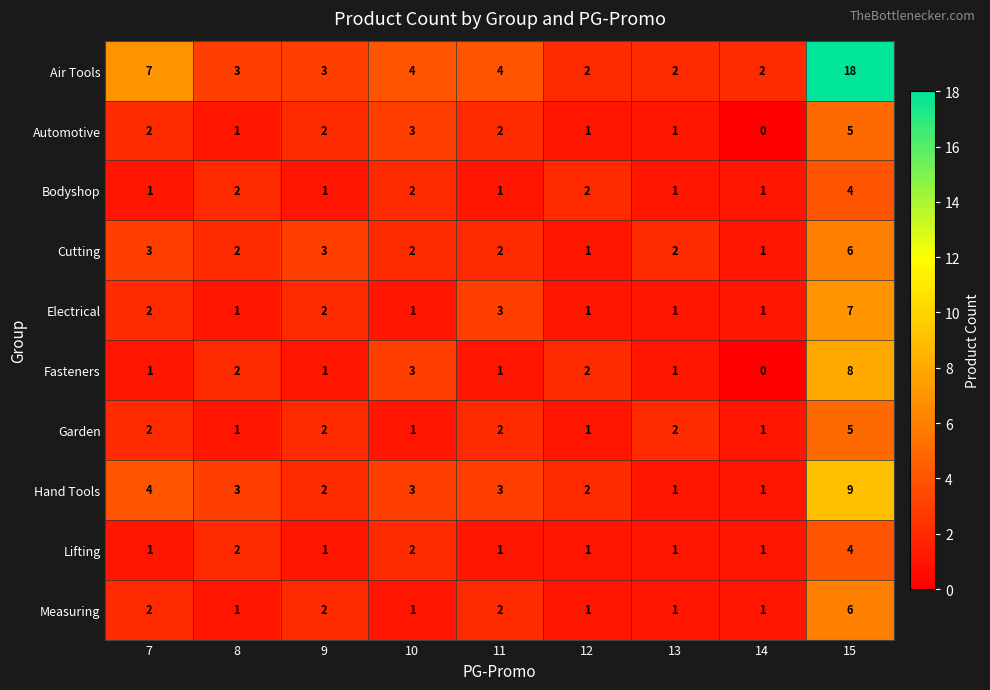

What is the difference between the highest and lowest values at 10?

3